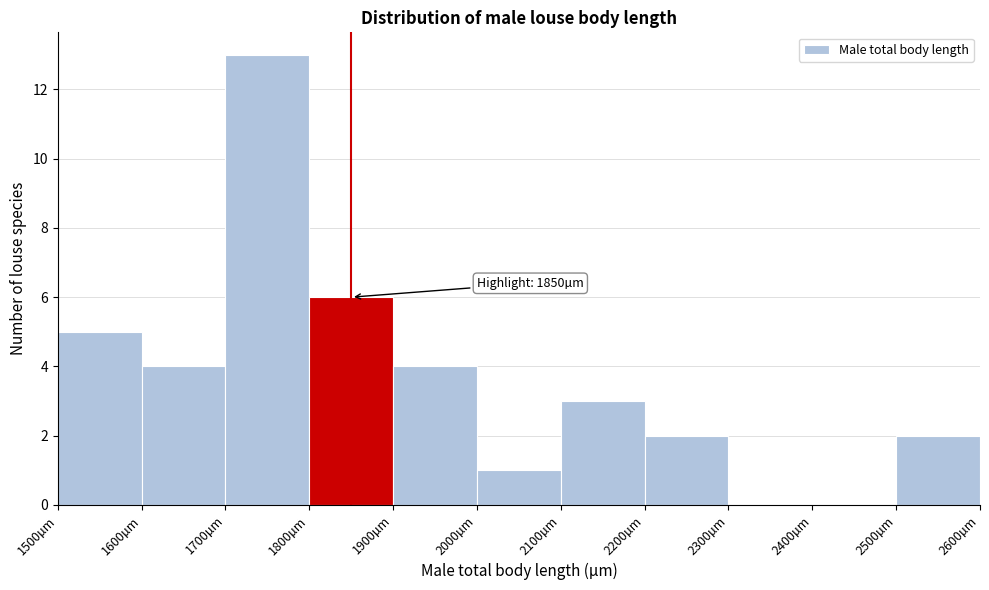

Over which range of the x-axis is the bar tallest?

1700 to 1800